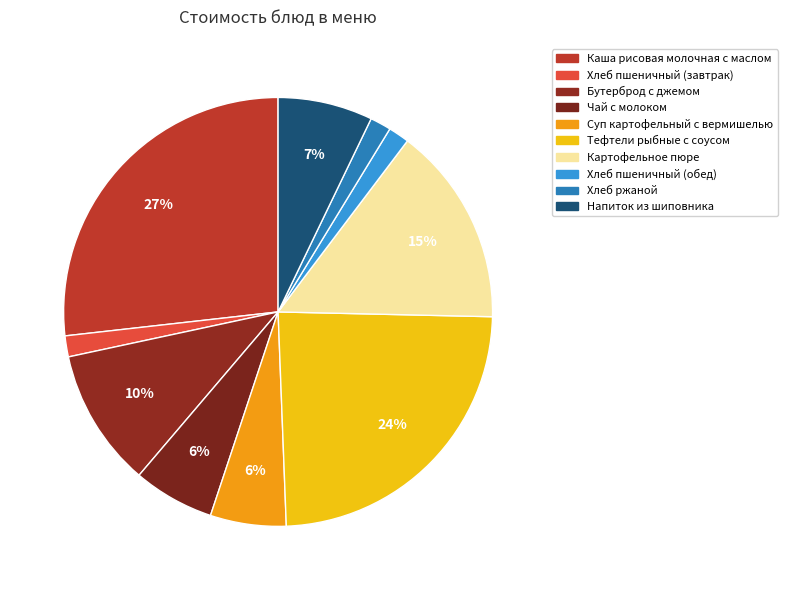

Is it true that Бутерброд с джемом is 1% of the pie?

False